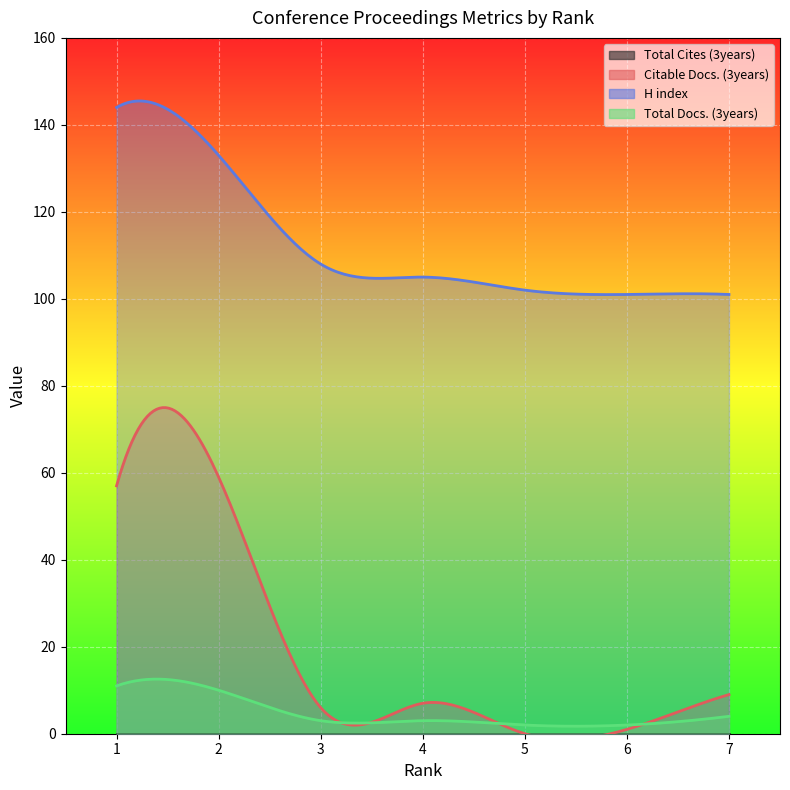

The value of Citable Docs. (3years) at 5 is 20. True or false?

False